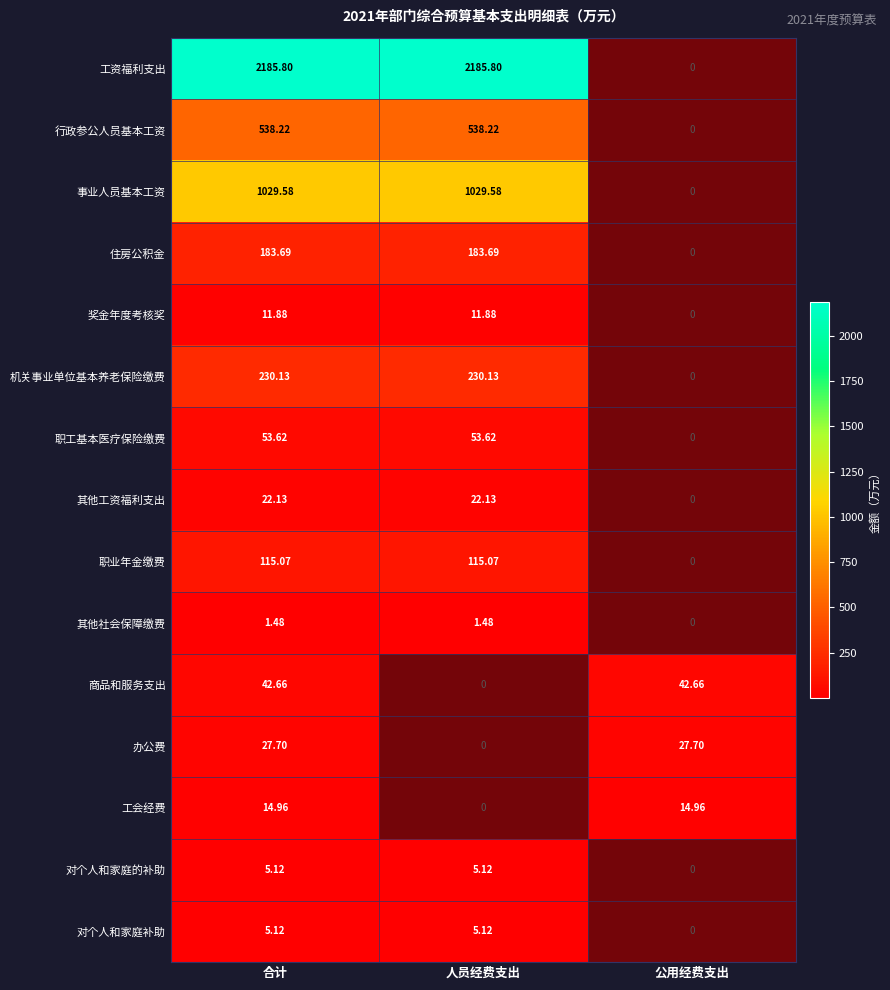

Where does the 职工基本医疗保险缴费 series first go above 53?

合计